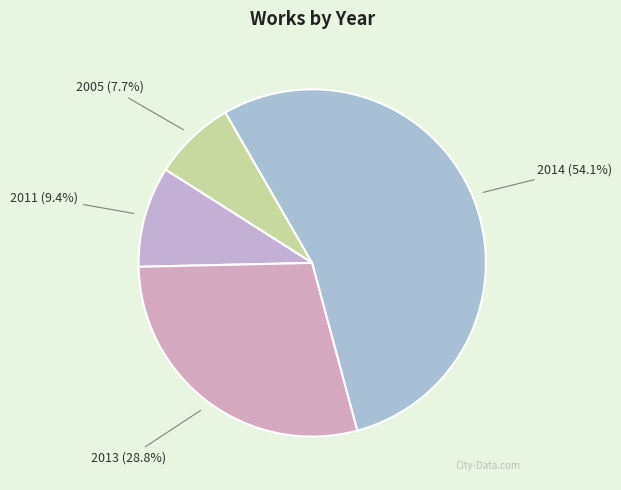

How many slices are in this pie chart?

4